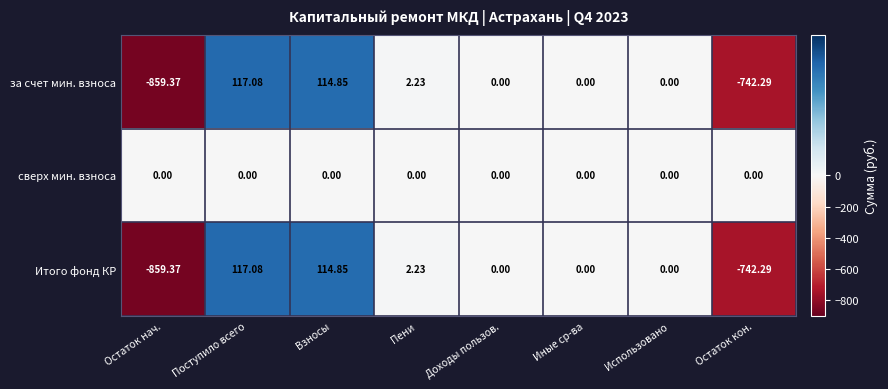

What is the spread (max minus min) of values at Остаток нач.?

859.4